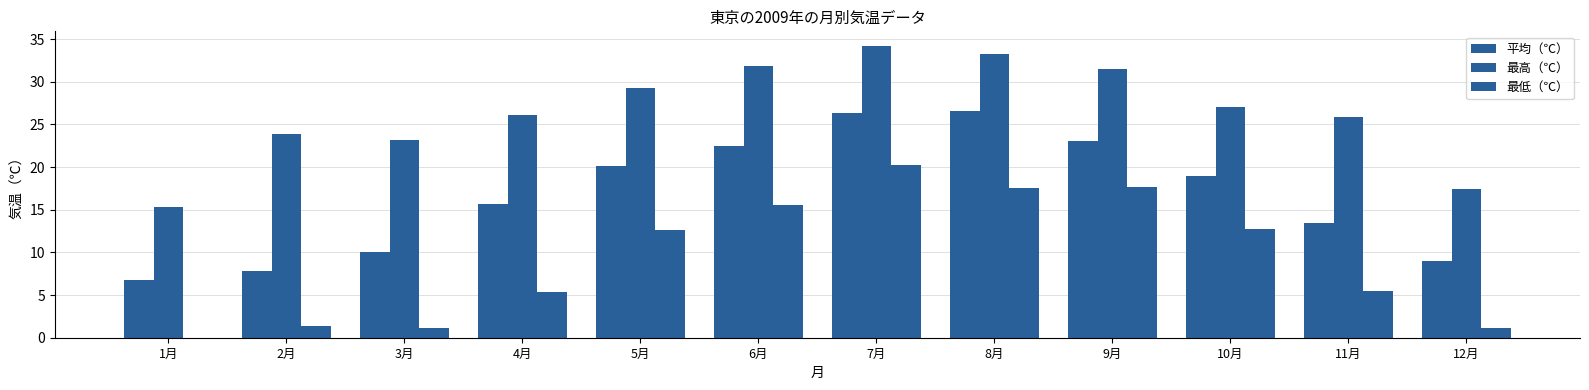

What is the label of the 1st bar from the left?

1月